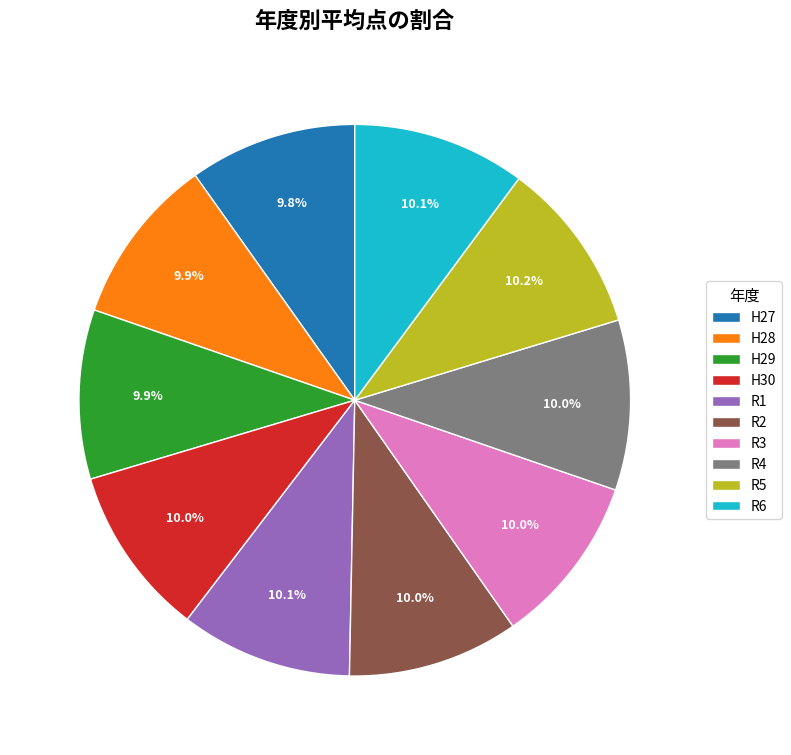

True or false: H28 accounts for 10% of the total.

True